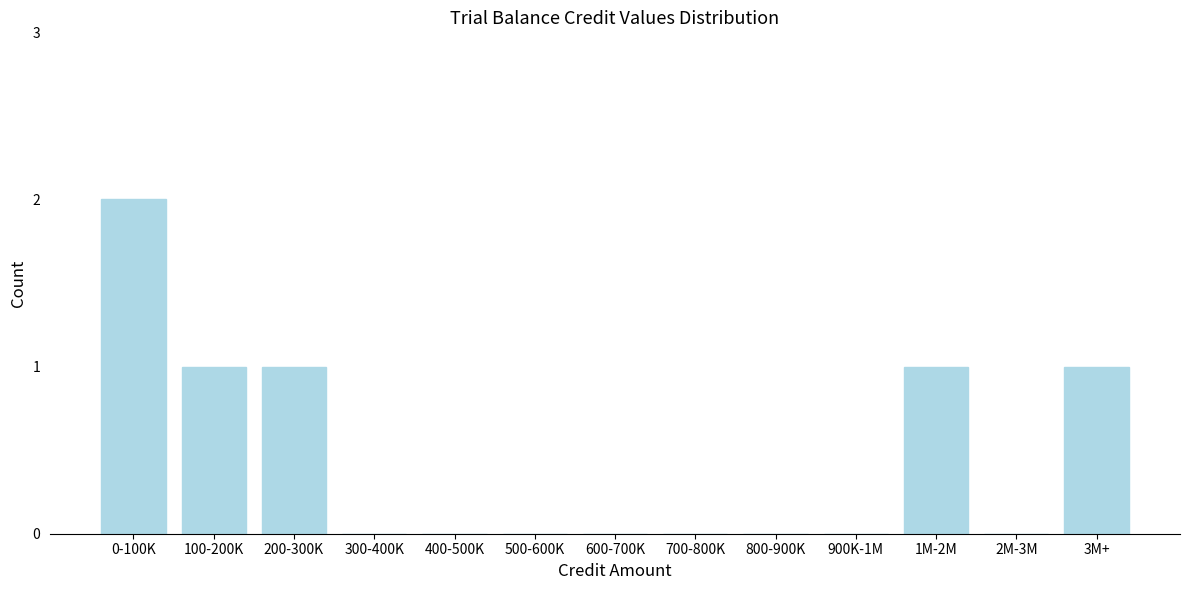

Reading left to right, list all the values displayed in this chart.

0-100K=2	100-200K=1	200-300K=1	300-400K=0	400-500K=0	500-600K=0	600-700K=0	700-800K=0	800-900K=0	900K-1M=0	1M-2M=1	2M-3M=0	3M+=1